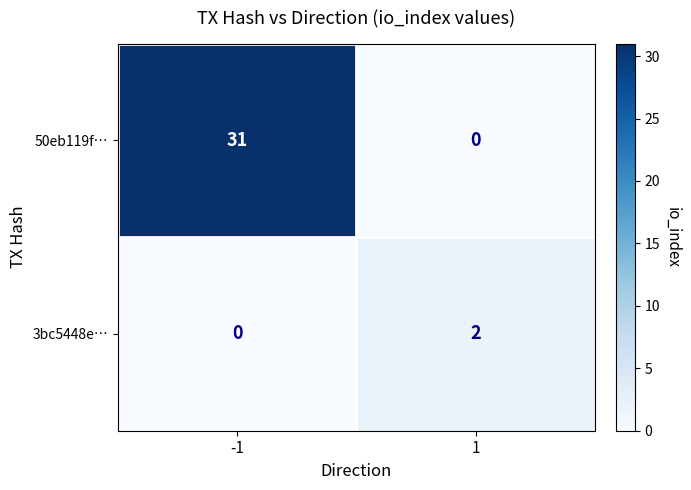

Reading left to right, extract all data points from this chart.

50eb119f…: -1=31	1=0
3bc5448e…: -1=0	1=2